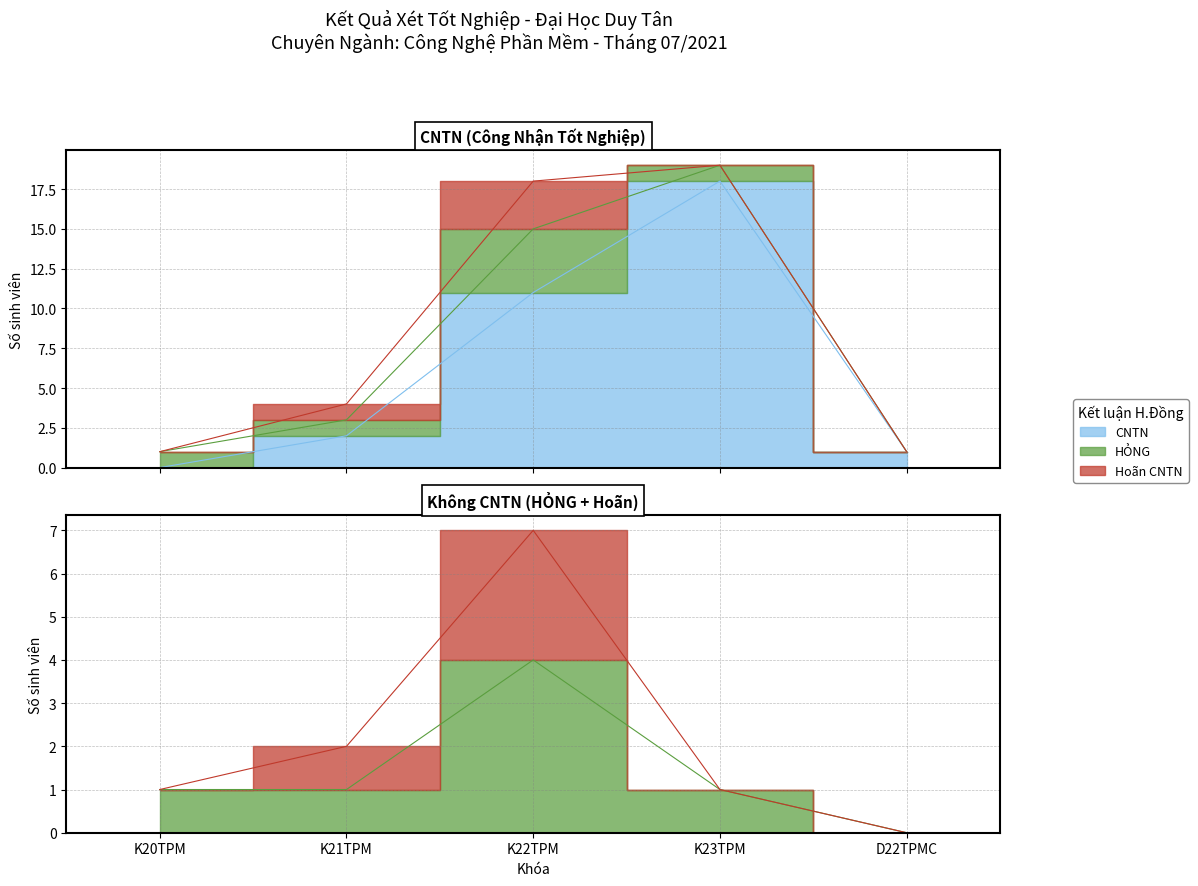

What position from the right is K23TPM?

2